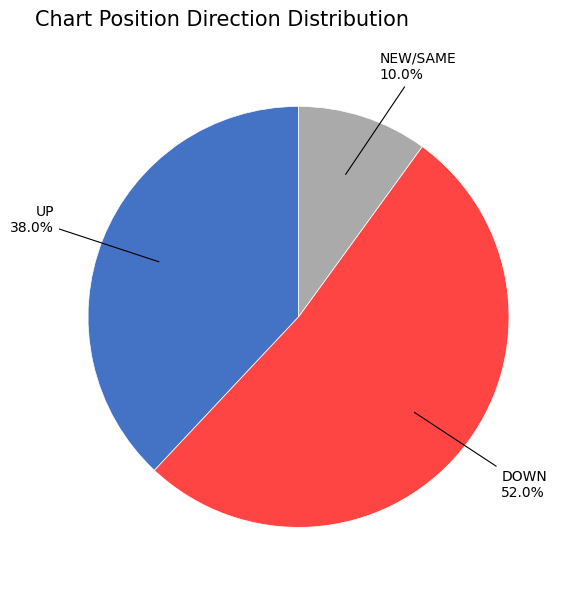

To the nearest percent, what is the average slice percentage?

33%